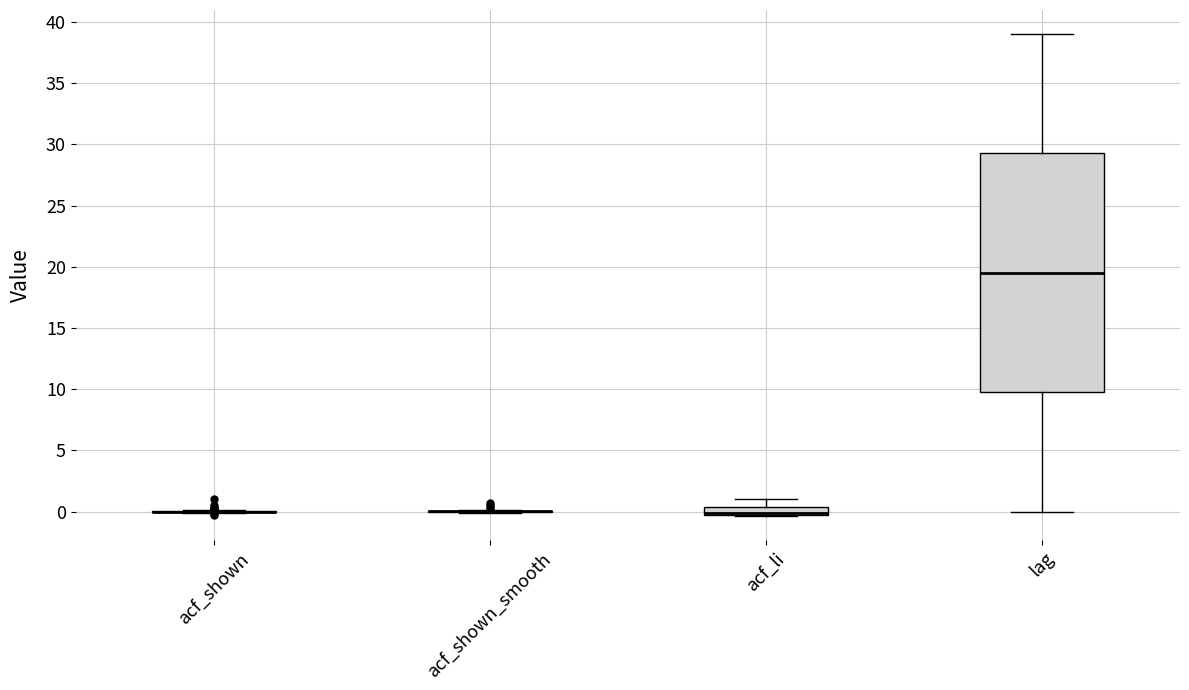

Comparing the boxes themselves (not the whiskers), which one is the tallest?

lag